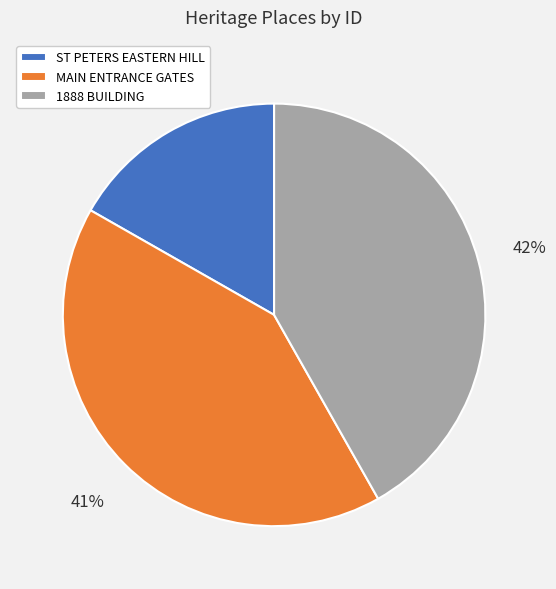

True or false: ST PETERS EASTERN HILL accounts for 22% of the total.

False